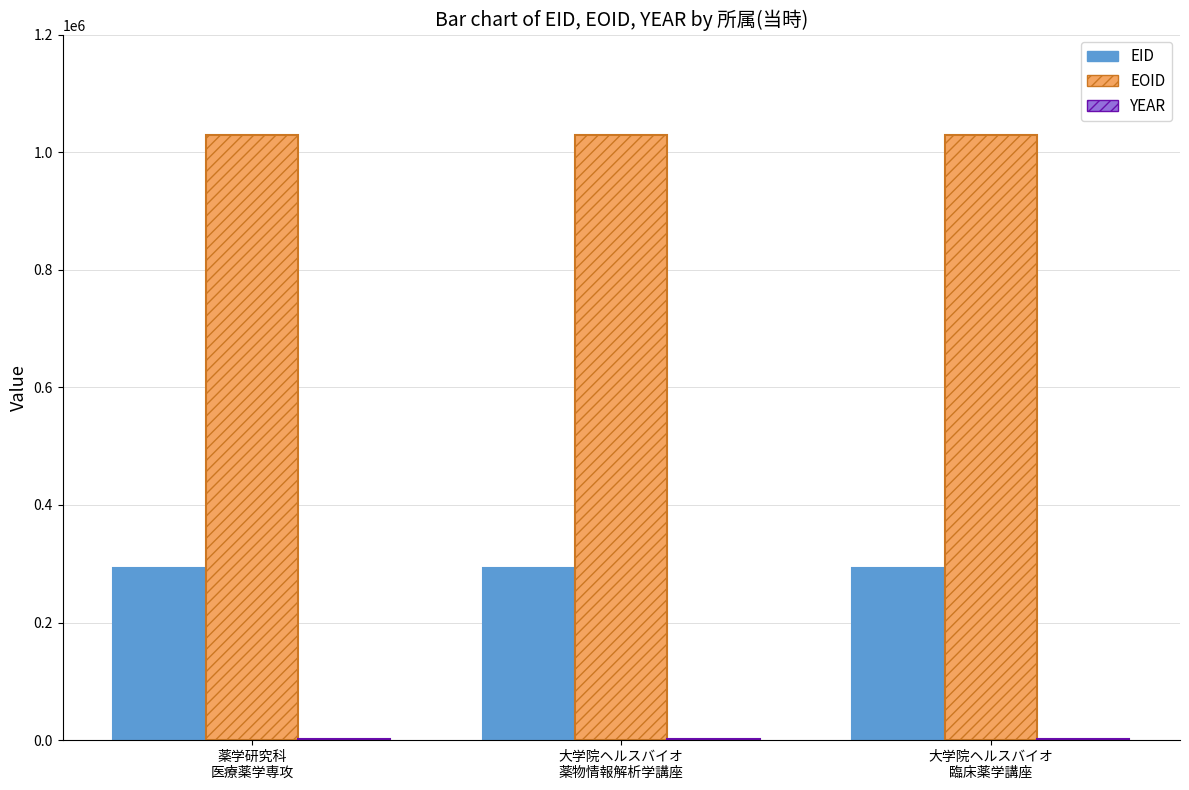

Which series has the largest total across all categories?

EOID